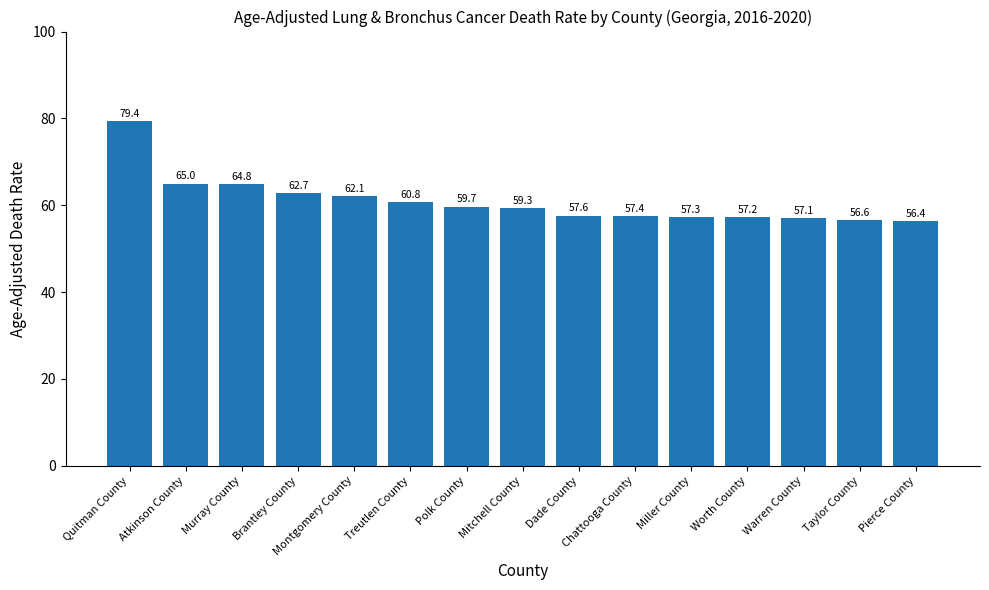

Which category has the lowest value across all series?

Pierce County